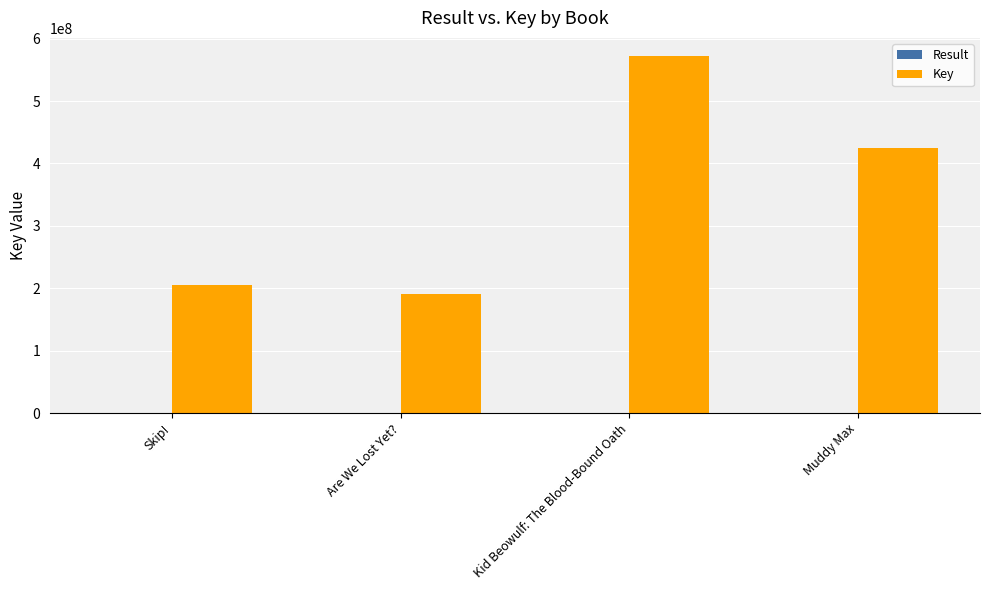

True or false: Key has a value of 205584745 at Skip!.

True